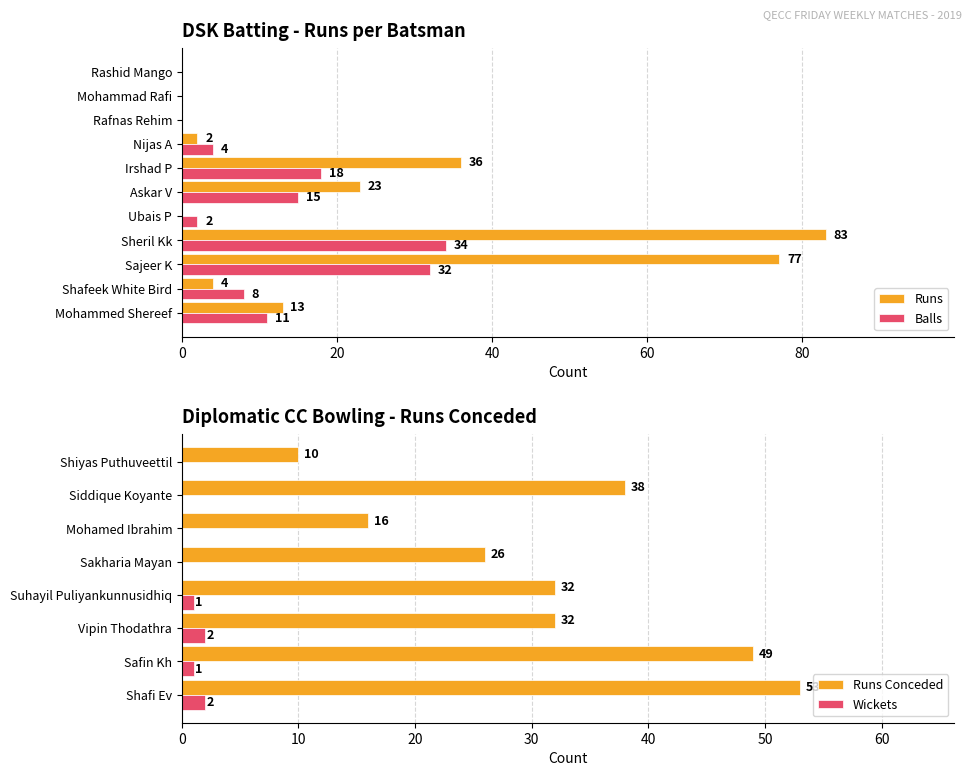

How many bars are there in each group?

2